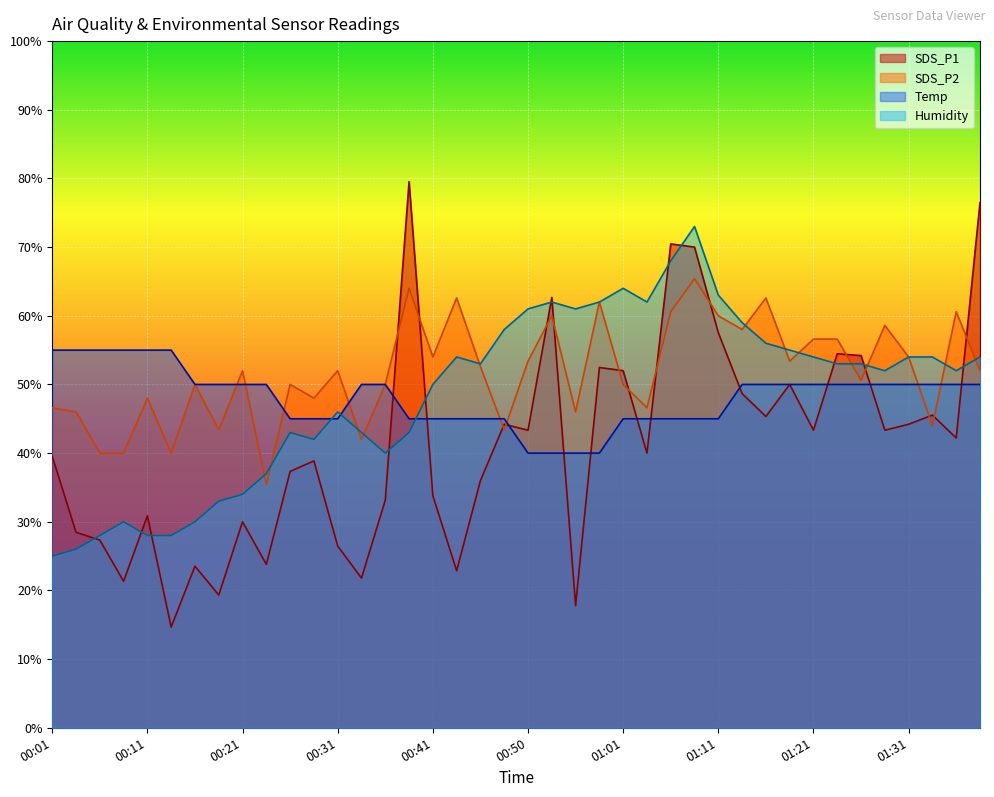

Reading left to right, extract all data points from this chart.

SDS_P1: 00:01=39.5	00:04=28.5	00:06=27.3	00:08=21.3	00:11=30.9	00:13=14.7	00:16=23.5	00:18=19.3	00:21=30.0	00:23=23.8	00:26=37.3	00:28=38.9	00:31=26.5	00:33=21.8	00:36=33.1	00:38=79.5	00:41=33.8	00:43=22.9	00:45=36.0	00:48=44.2	00:50=43.3	00:53=62.7	00:56=17.8	00:58=52.5	01:01=52.0	01:03=40.0	01:06=70.5	01:08=70.0	01:11=57.5	01:13=48.7	01:16=45.3	01:18=50.0	01:21=43.3	01:23=54.5	01:26=54.2	01:29=43.3	01:31=44.2	01:34=45.5	01:36=42.2	01:39=76.5
SDS_P2: 00:01=46.6	00:04=46.0	00:06=40.0	00:08=40.0	00:11=48.0	00:13=40.0	00:16=50.0	00:18=43.4	00:21=52.0	00:23=35.4	00:26=50.0	00:28=48.0	00:31=52.0	00:33=42.0	00:36=50.0	00:38=64.0	00:41=54.0	00:43=62.6	00:45=52.6	00:48=43.4	00:50=53.4	00:53=60.0	00:56=46.0	00:58=62.0	01:01=50.0	01:03=46.6	01:06=60.6	01:08=65.4	01:11=60.0	01:13=58.0	01:16=62.6	01:18=53.4	01:21=56.6	01:23=56.6	01:26=50.6	01:29=58.6	01:31=54.0	01:34=44.0	01:36=60.6	01:39=52.0
Temp: 00:01=55.0	00:04=55.0	00:06=55.0	00:08=55.0	00:11=55.0	00:13=55.0	00:16=50.0	00:18=50.0	00:21=50.0	00:23=50.0	00:26=45.0	00:28=45.0	00:31=45.0	00:33=50.0	00:36=50.0	00:38=45.0	00:41=45.0	00:43=45.0	00:45=45.0	00:48=45.0	00:50=40.0	00:53=40.0	00:56=40.0	00:58=40.0	01:01=45.0	01:03=45.0	01:06=45.0	01:08=45.0	01:11=45.0	01:13=50.0	01:16=50.0	01:18=50.0	01:21=50.0	01:23=50.0	01:26=50.0	01:29=50.0	01:31=50.0	01:34=50.0	01:36=50.0	01:39=50.0
Humidity: 00:01=25.0	00:04=26.0	00:06=28.0	00:08=30.0	00:11=28.0	00:13=28.0	00:16=30.0	00:18=33.0	00:21=34.0	00:23=37.0	00:26=43.0	00:28=42.0	00:31=46.0	00:33=43.0	00:36=40.0	00:38=43.0	00:41=50.0	00:43=54.0	00:45=53.0	00:48=58.0	00:50=61.0	00:53=62.0	00:56=61.0	00:58=62.0	01:01=64.0	01:03=62.0	01:06=68.0	01:08=73.0	01:11=63.0	01:13=59.0	01:16=56.0	01:18=55.0	01:21=54.0	01:23=53.0	01:26=53.0	01:29=52.0	01:31=54.0	01:34=54.0	01:36=52.0	01:39=54.0